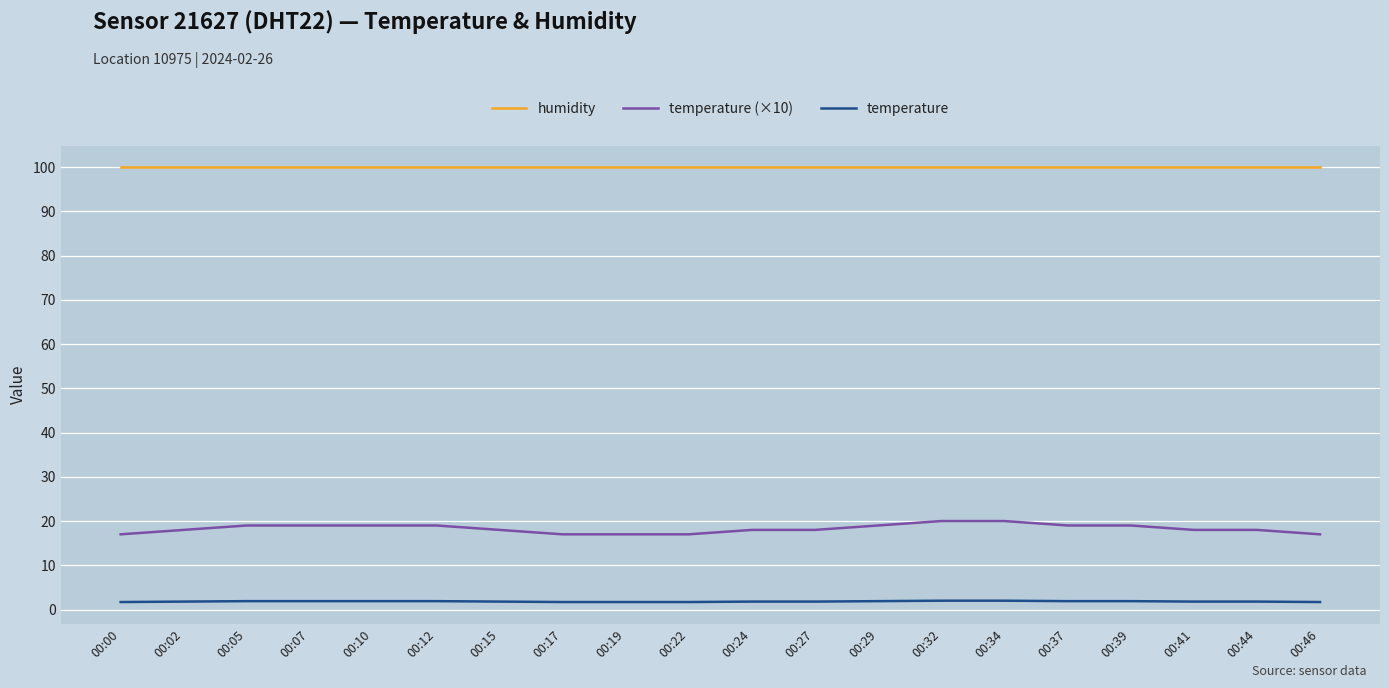

Is the value of temperature (×10) at 00:17 greater than the value of humidity at 00:10?

No